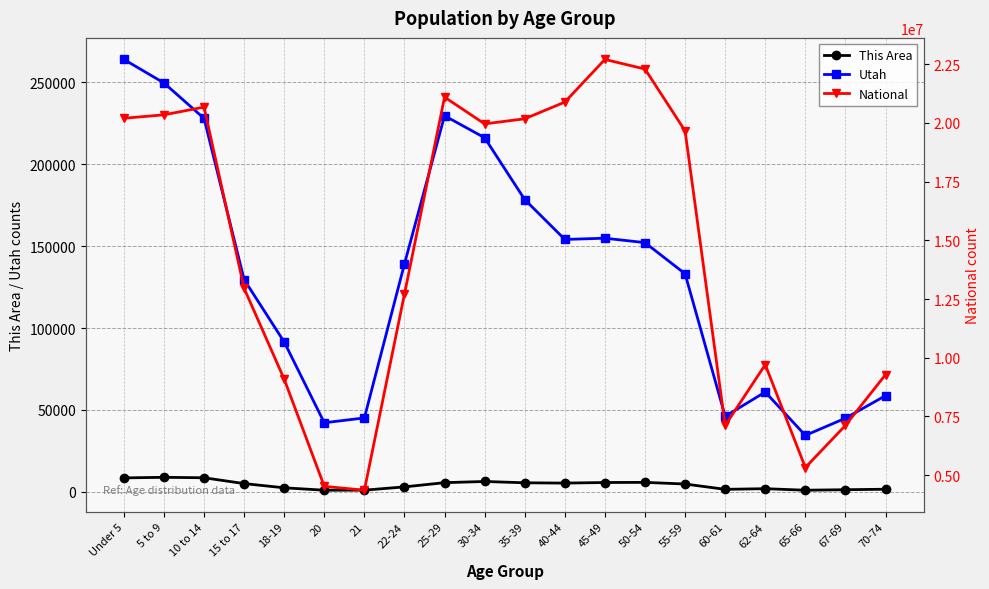

What is the difference between the Utah values at 5 to 9 and 60-61?

203418